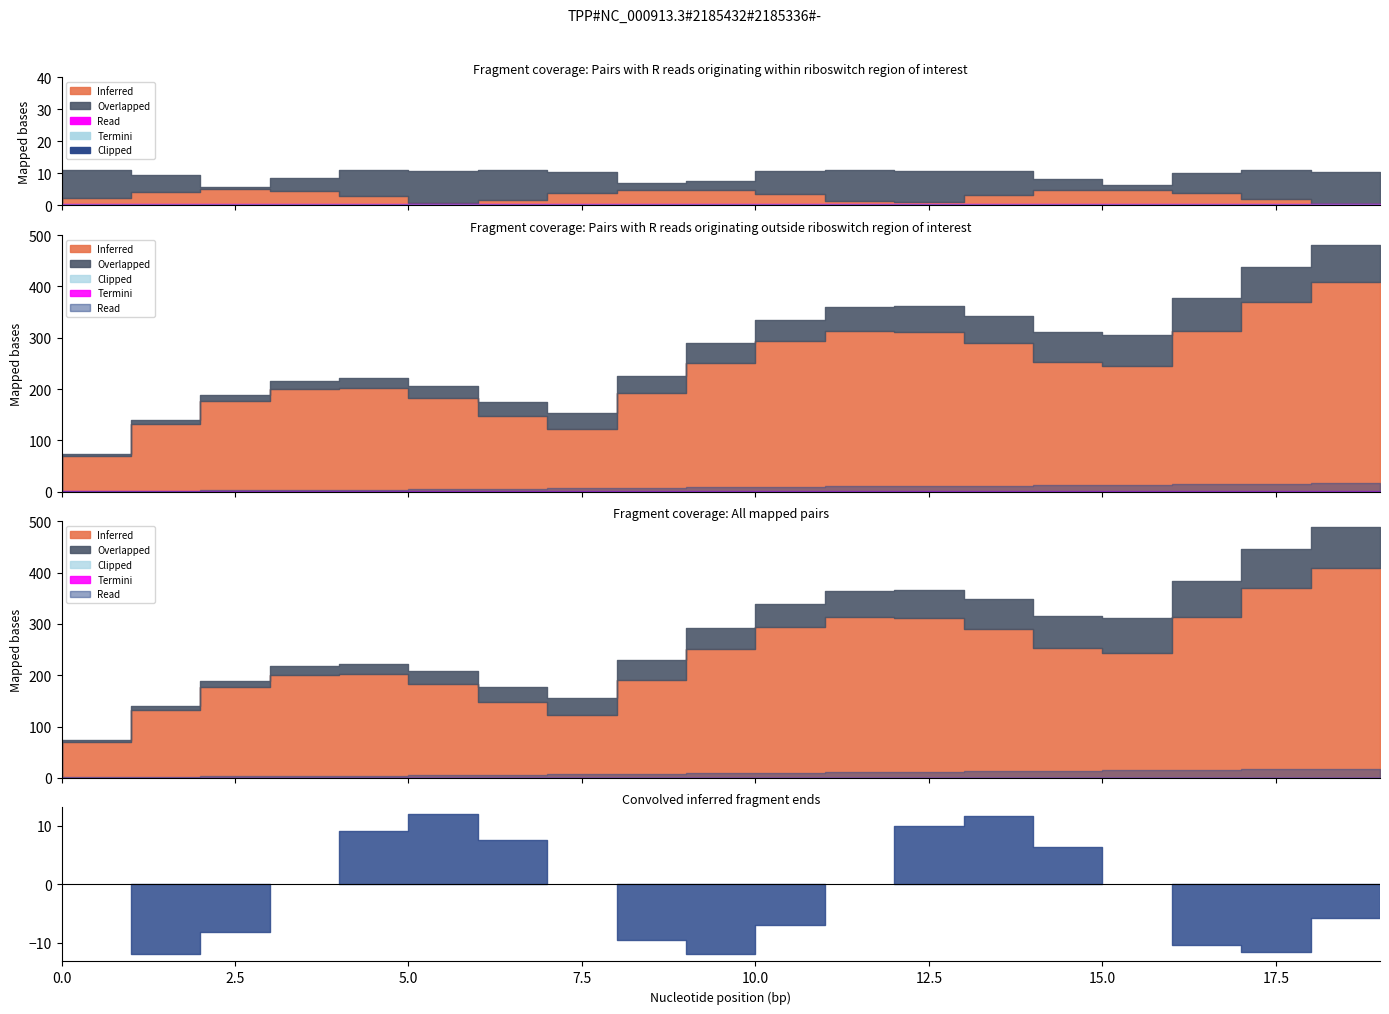

Is it true that Travel Time equals 0 at 5?

False